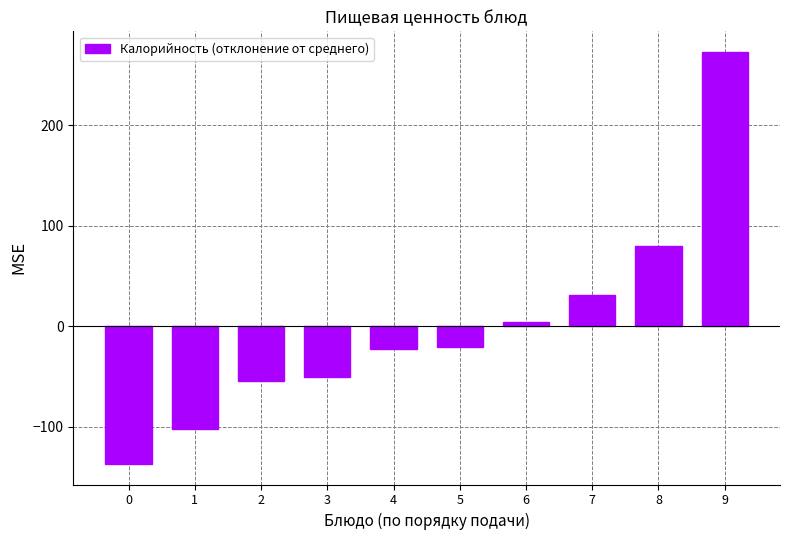

Where does the data first go above -20?

6